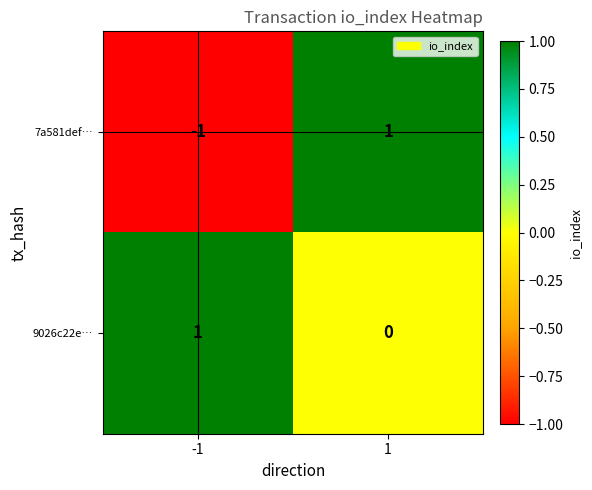

List the series in order of their overall mean, highest first.

9026c22e…, 7a581def…